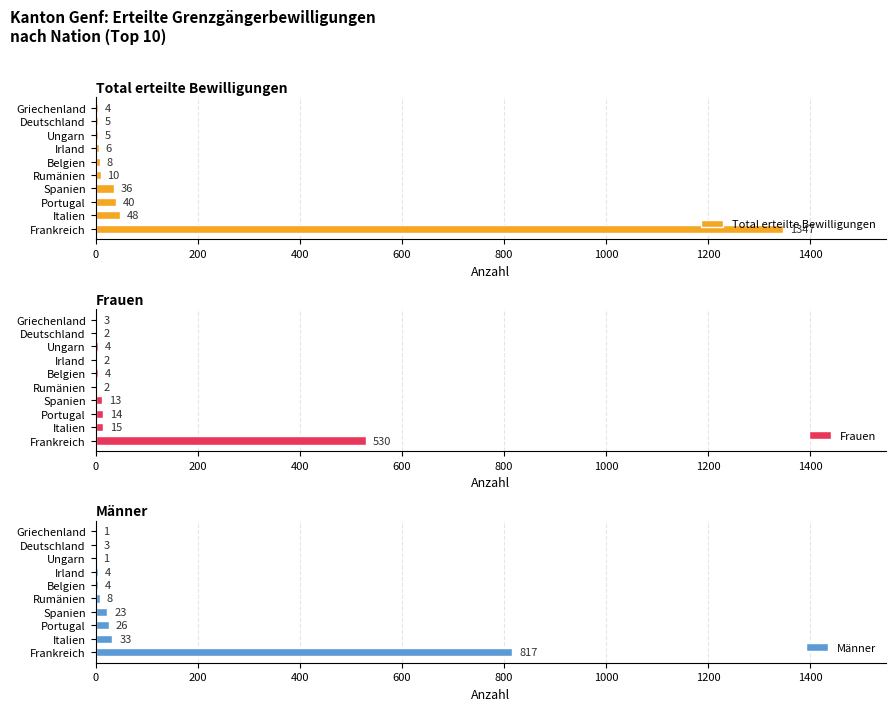

At which label does Frauen reach its peak?

Frankreich